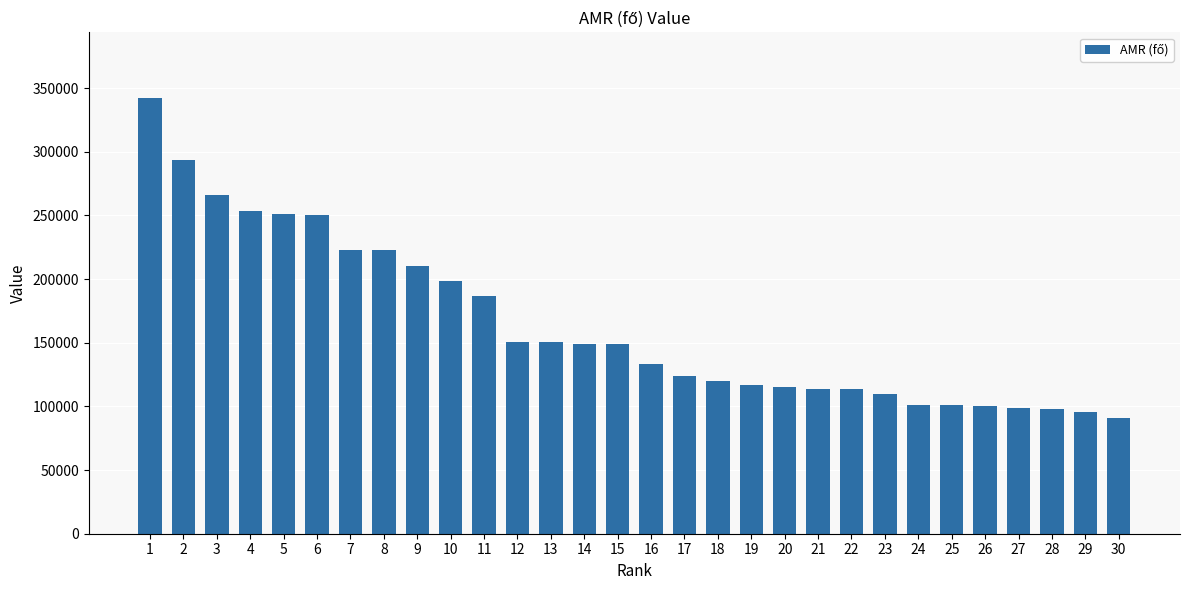

Approximately how many times larger is the value at 3 compared to 2?

0.9